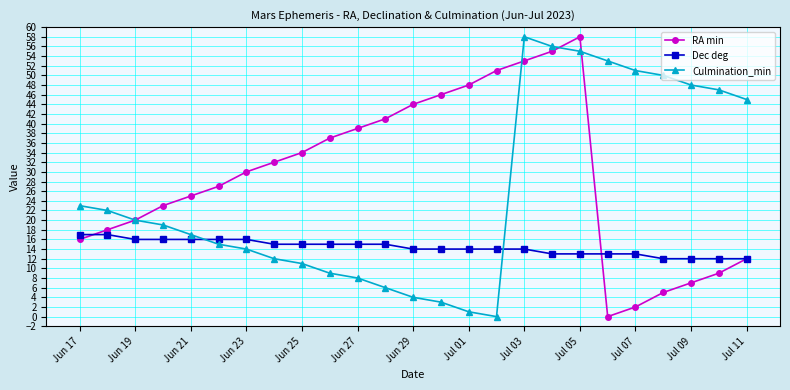

What is the maximum value for RA min?

58